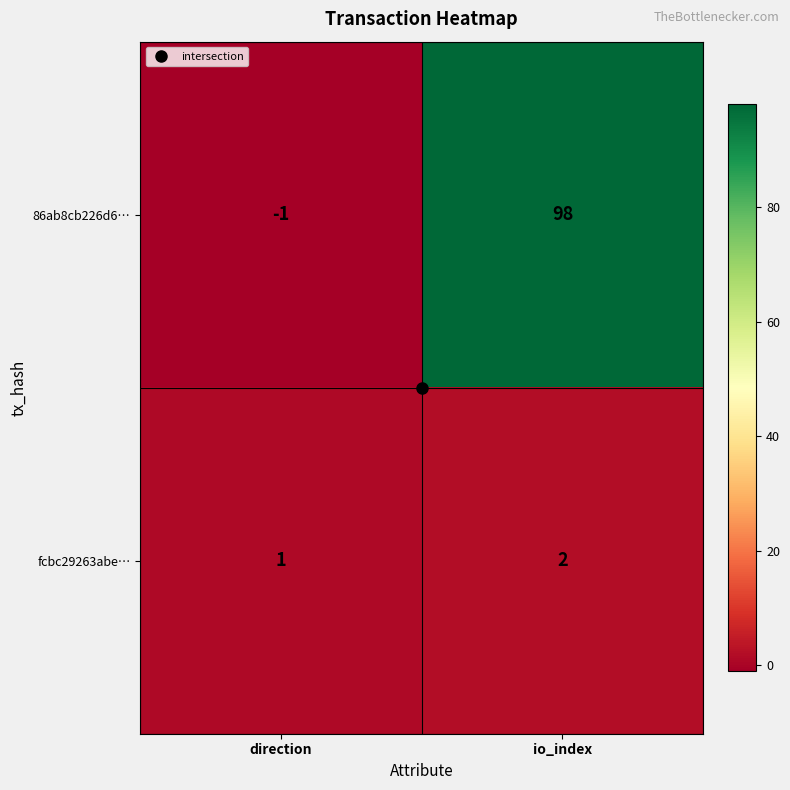

At which category is the sum across all series the highest?

io_index